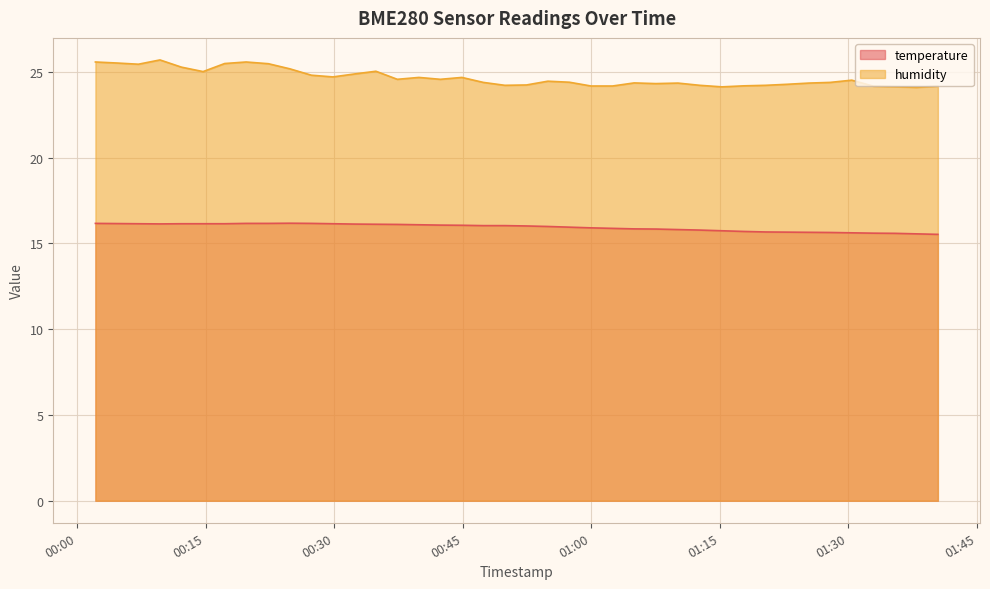

True or false: humidity has a value of 6.7 at 2024-03-25T00:19:44.

False